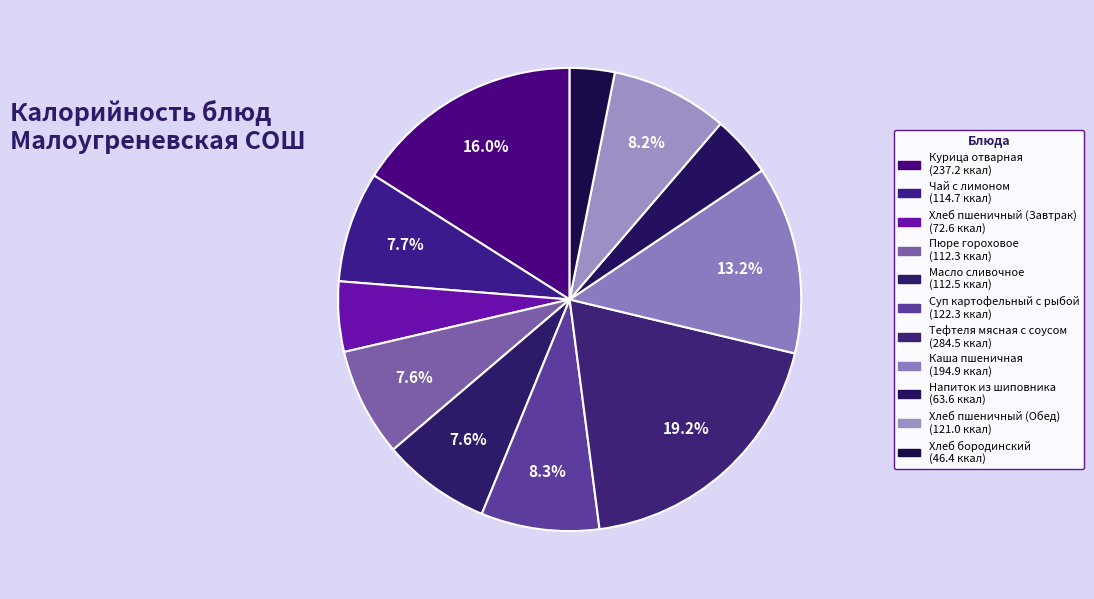

Rank the categories by value from lowest to highest.

Хлеб бородинский, Напиток из шиповника, Хлеб пшеничный (Завтрак), Пюре гороховое, Масло сливочное, Чай с лимоном, Хлеб пшеничный (Обед), Суп картофельный с рыбой, Каша пшеничная, Курица отварная, Тефтеля мясная с соусом